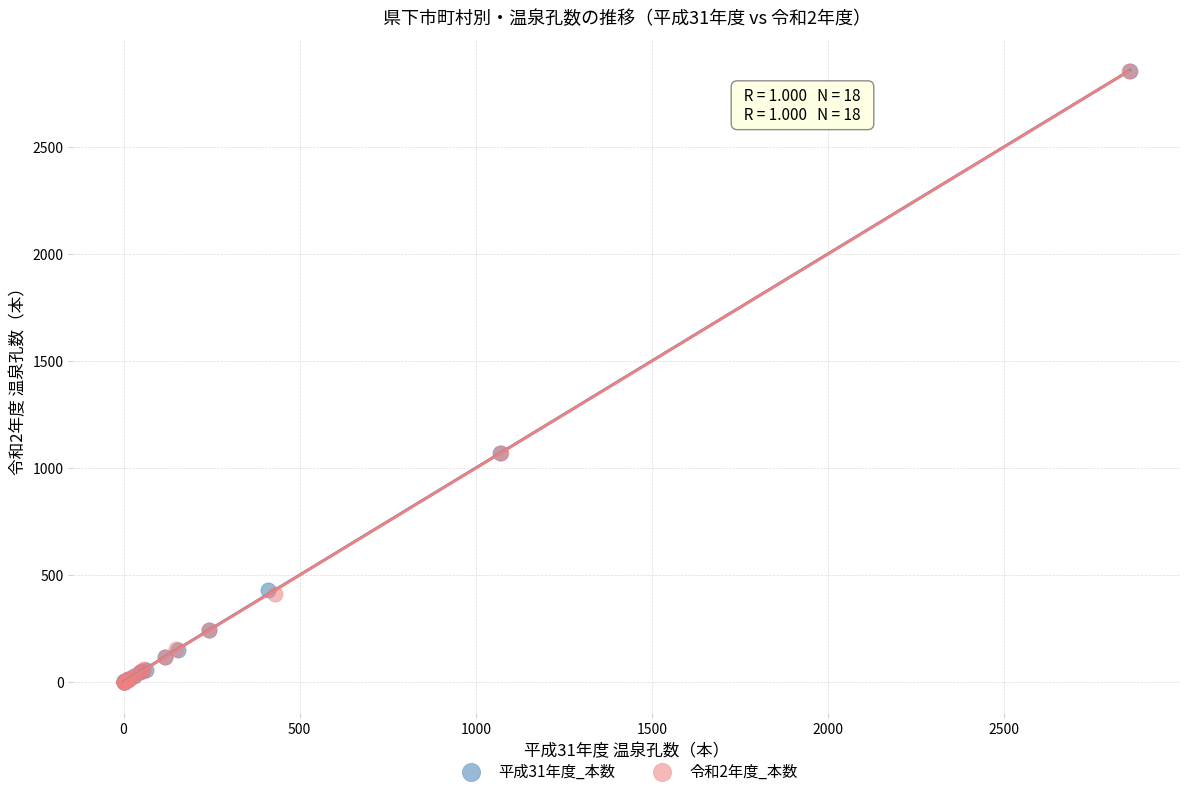

Which series has the largest Y range (max minus min)?

令和2年度_本数